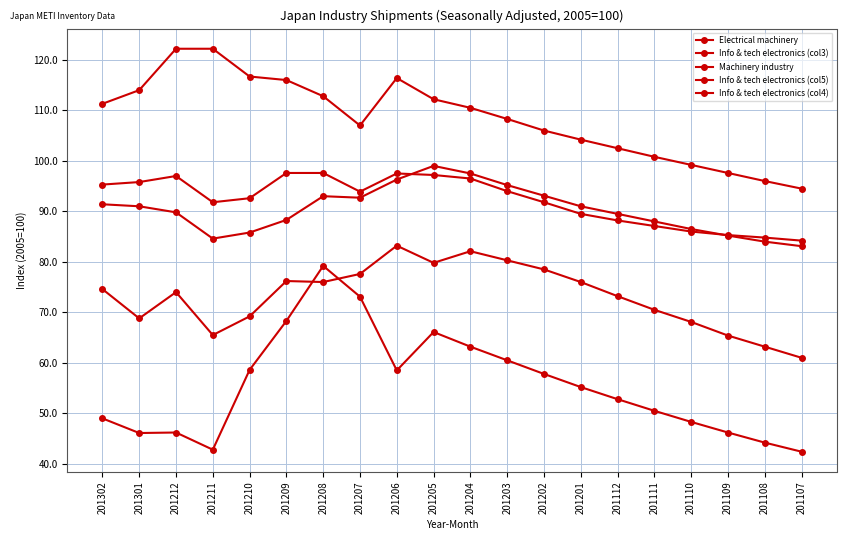

What is the approximate value of Info & tech electronics (col3) at 201206?

83.2